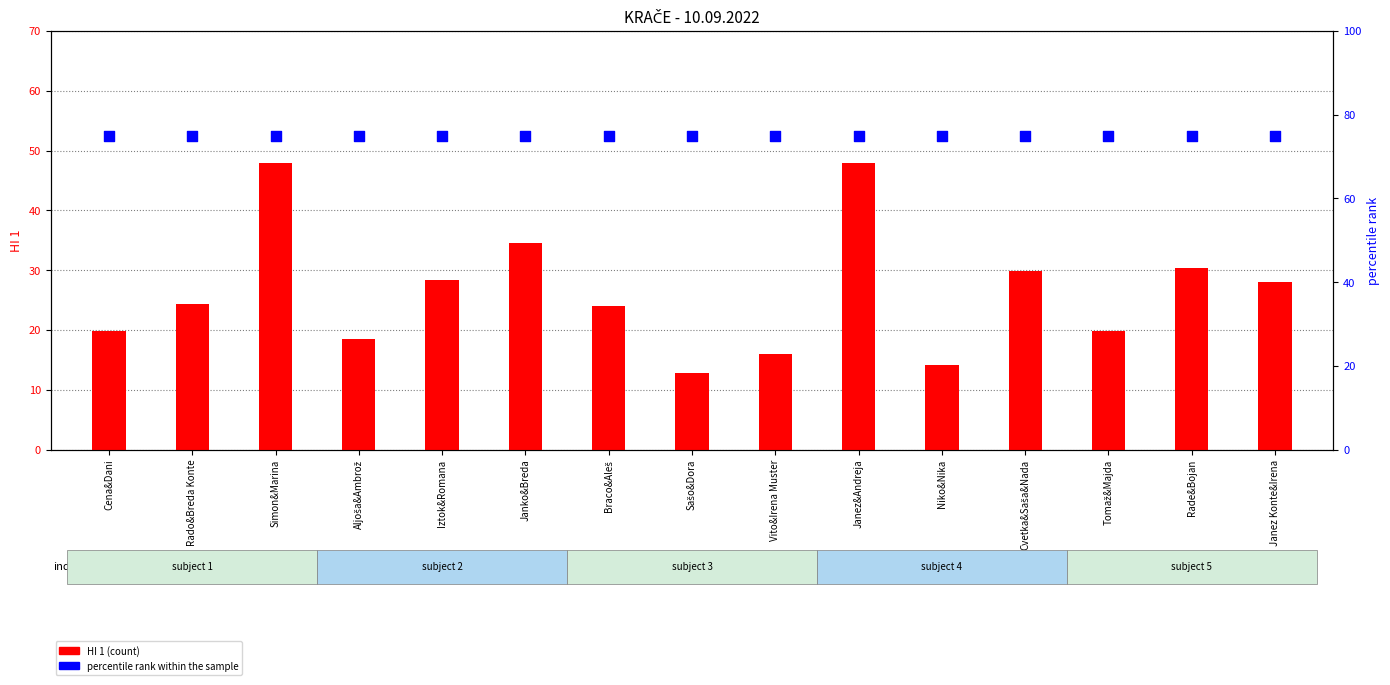

What are all the series names shown in the legend?

HI 1, percentile rank within the sample